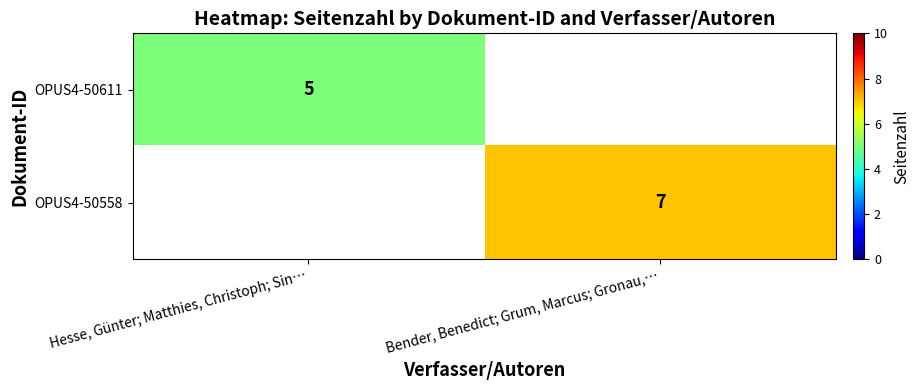

Count the number of categories in the chart.

2